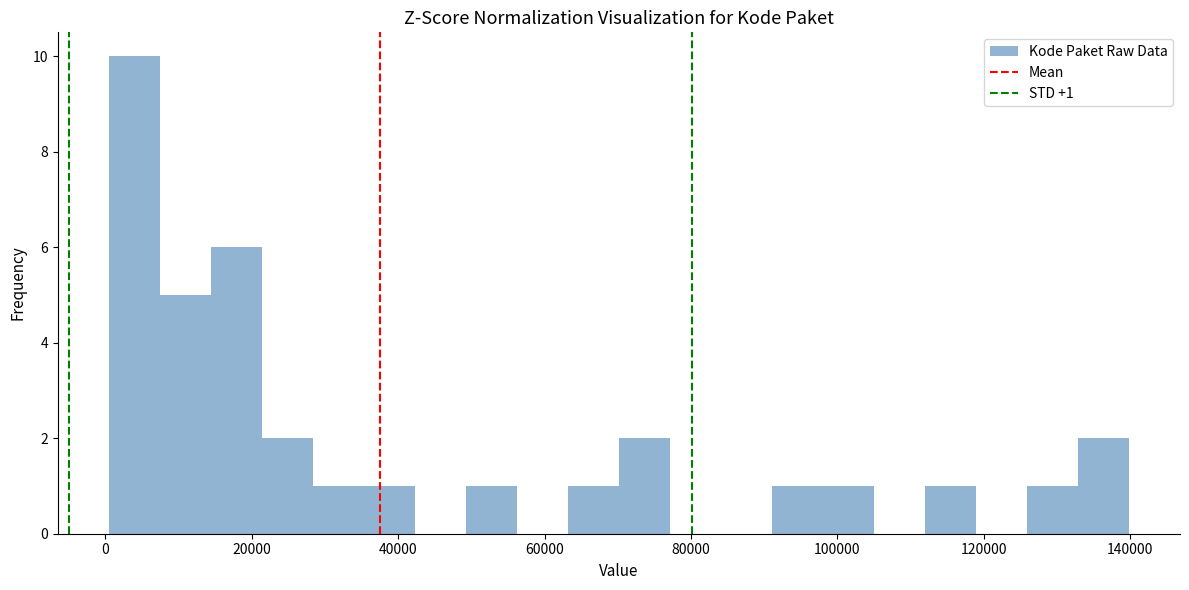

Read against the x-axis, roughly where is the centre of the tallest bar?

4000